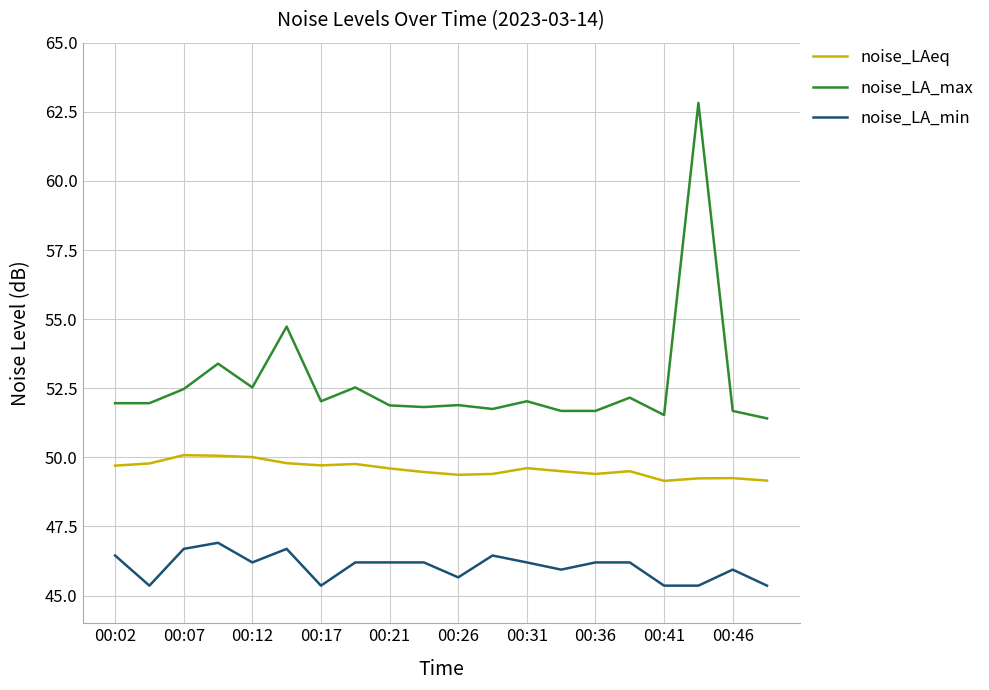

Rank the series by their average value, from lowest to highest.

noise_LA_min, noise_LAeq, noise_LA_max